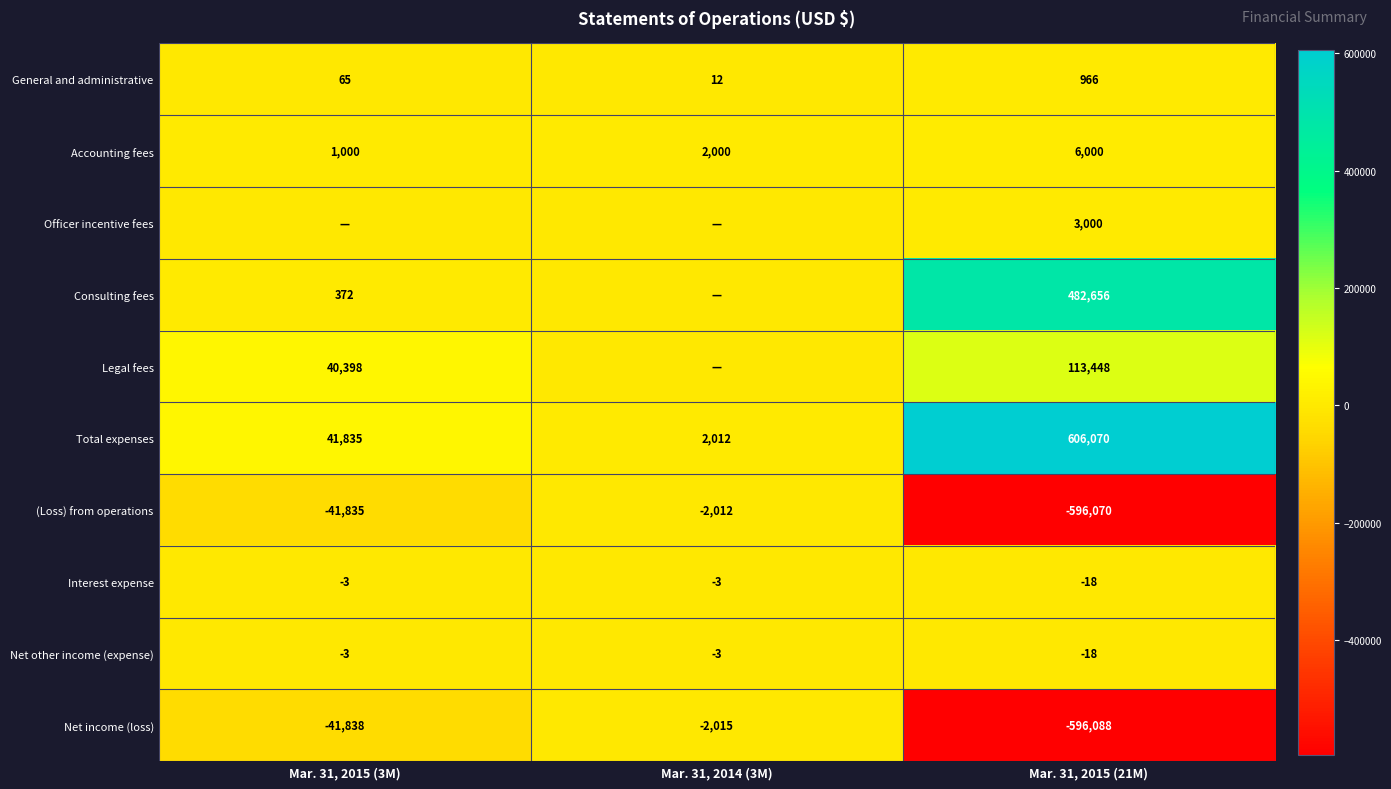

What is the spread (max minus min) of values at Mar. 31, 2015 (21M)?

1202158